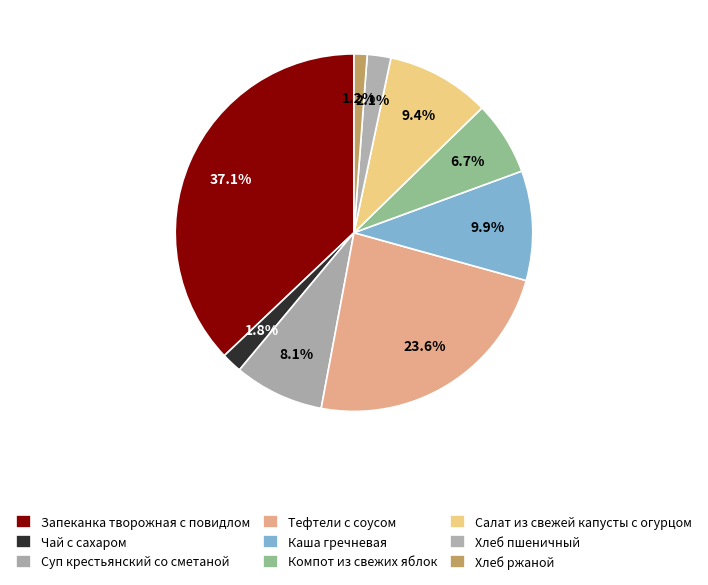

What percentage is the Запеканка творожная с повидлом slice, to the nearest percent?

37%